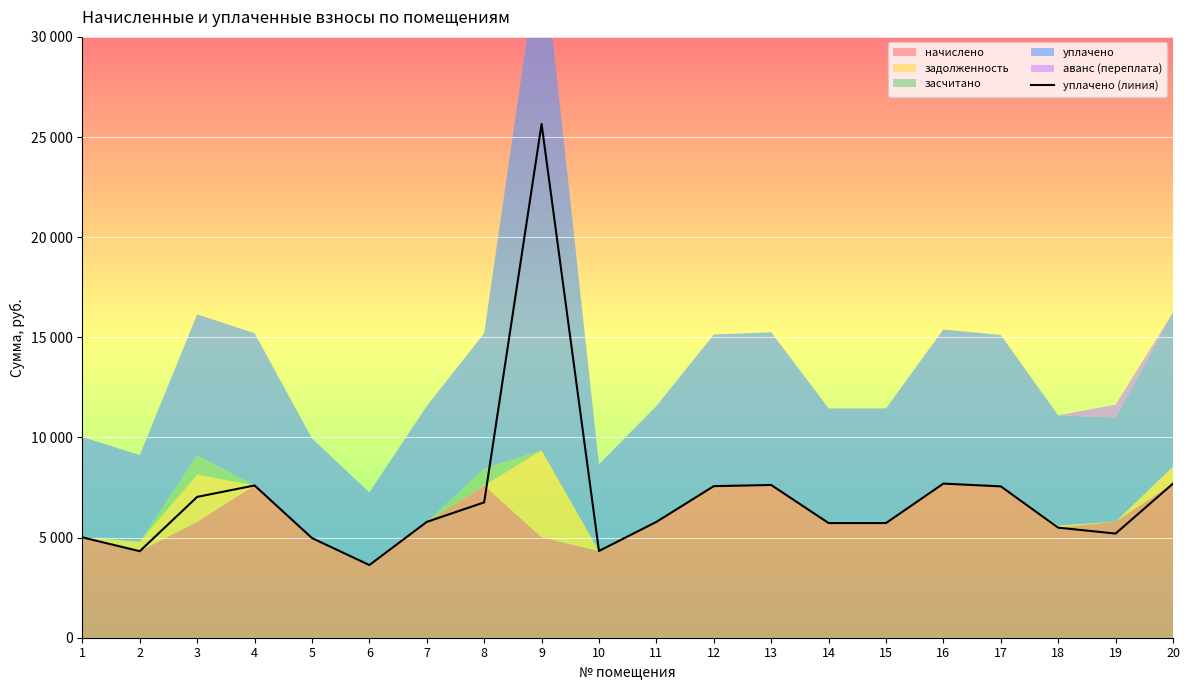

What is the maximum value shown in the chart?

25653.3